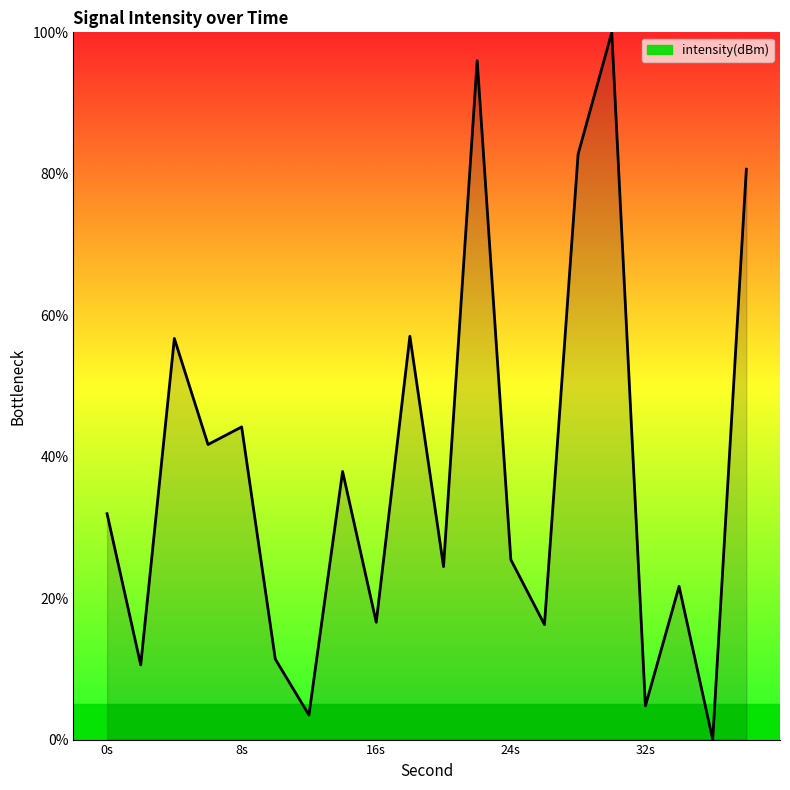

What is the maximum value shown in the chart?

100.0